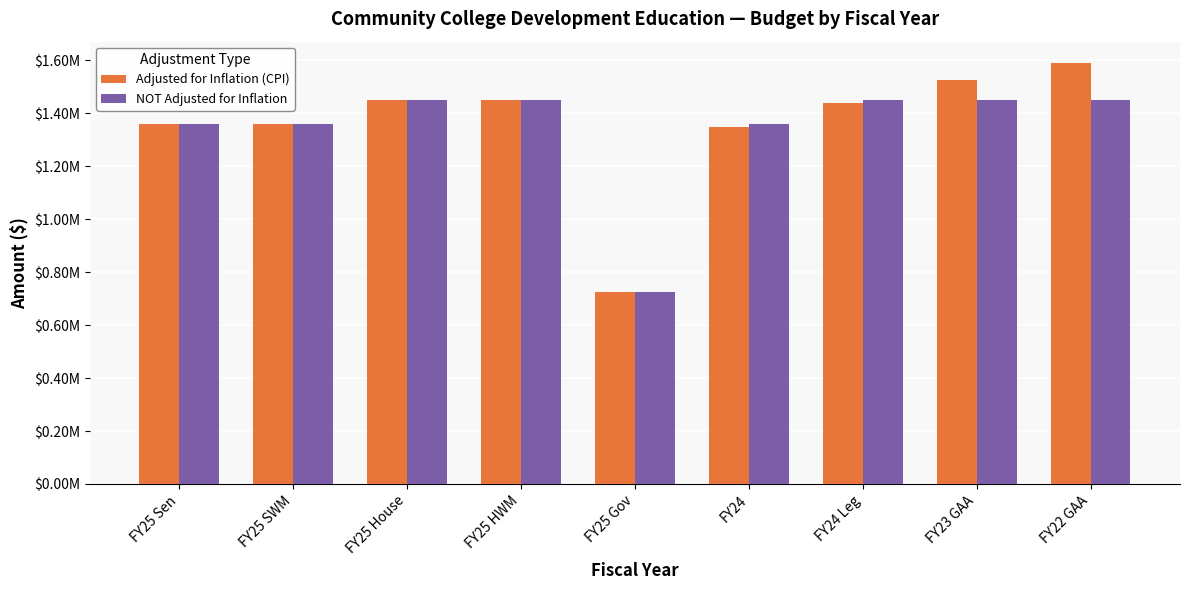

What is the lowest value of the Adjusted for Inflation (CPI) series?

725000